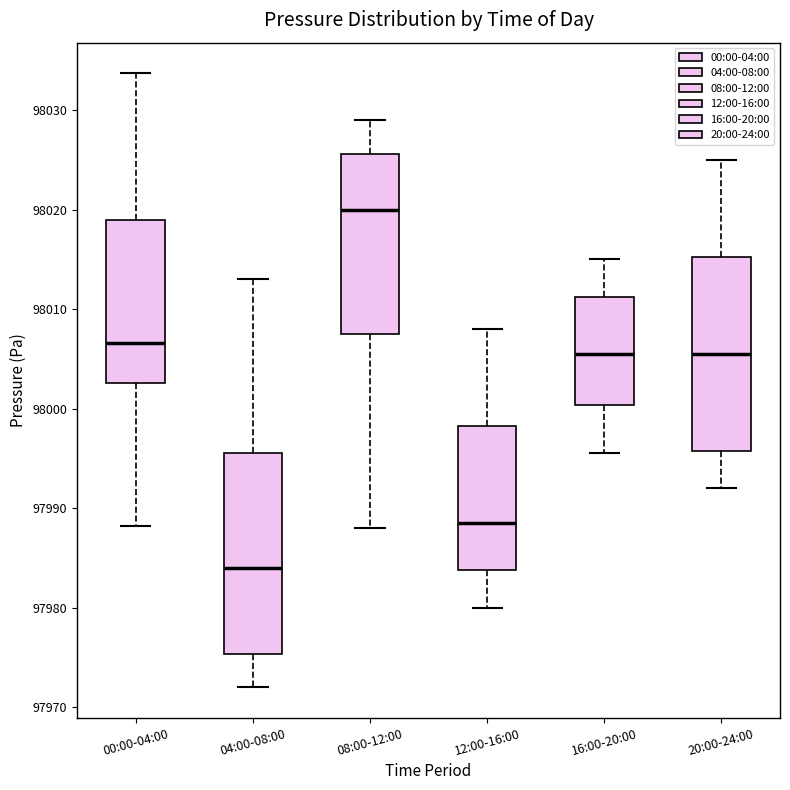

Which box's median line is the highest?

08:00-12:00